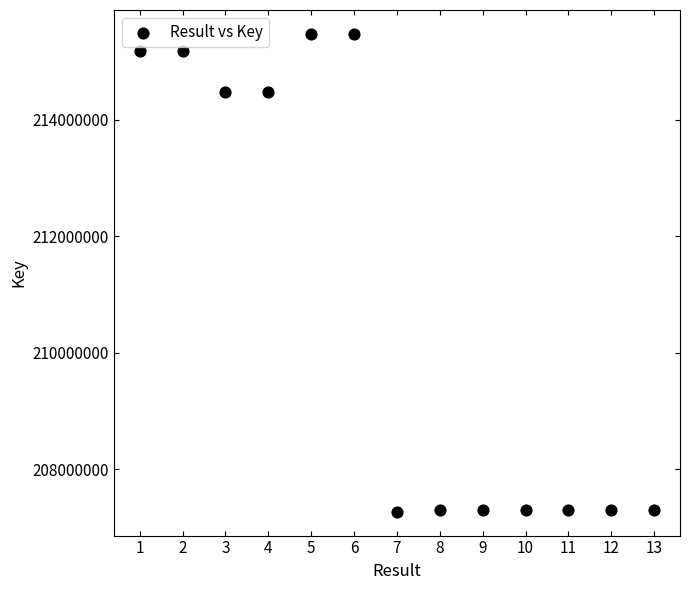

What is the range of Y values (max minus min)?

8206161